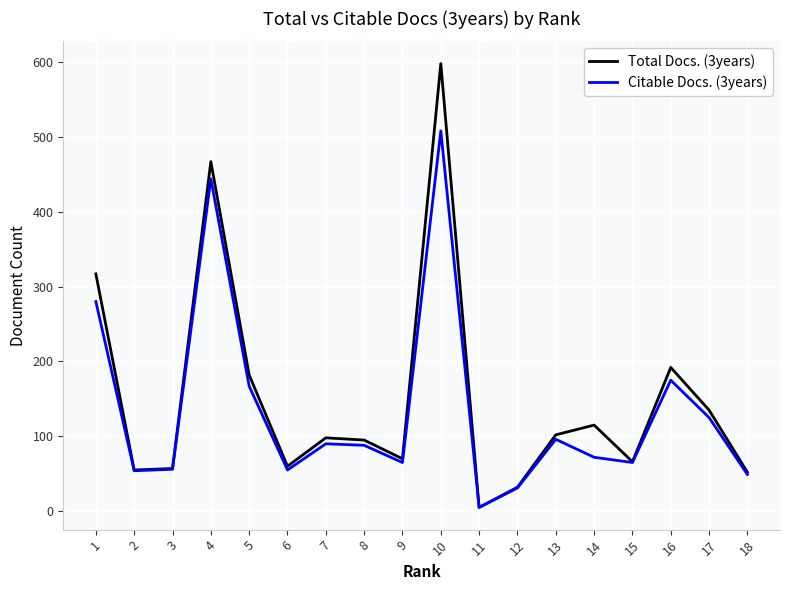

At which category is the sum across all series the highest?

10